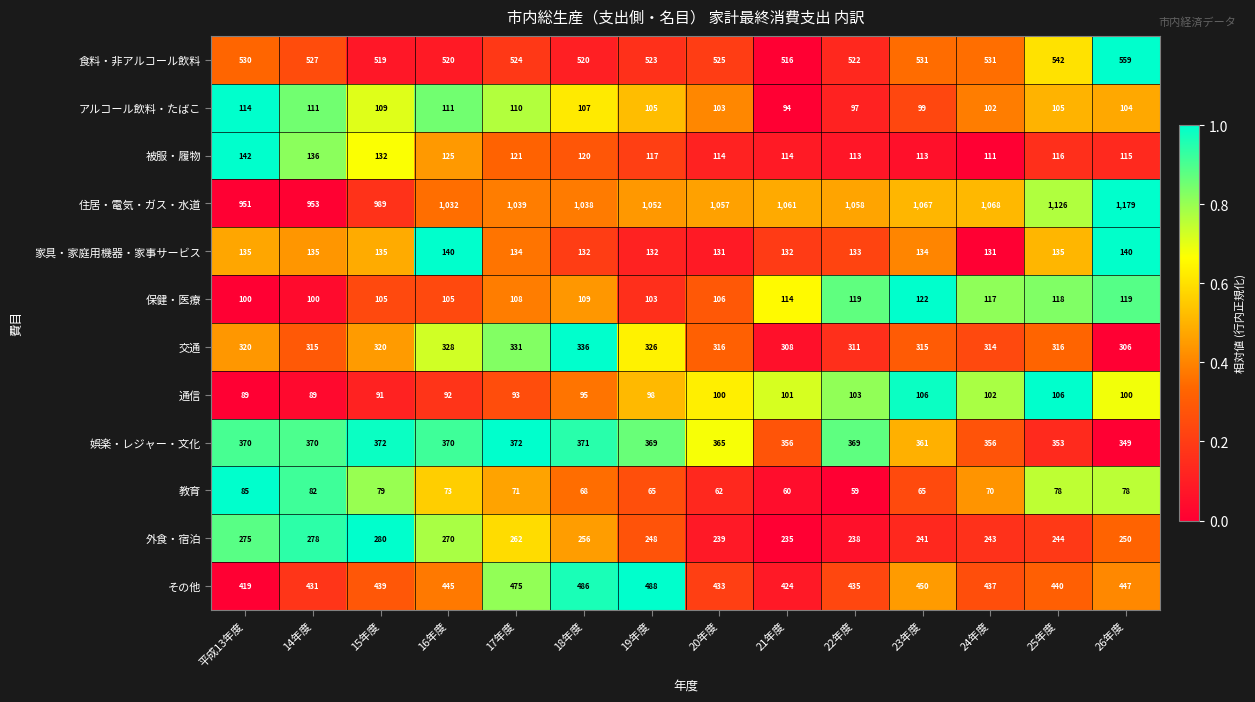

Which series has the widest spread of values?

住居・電気・ガス・水道